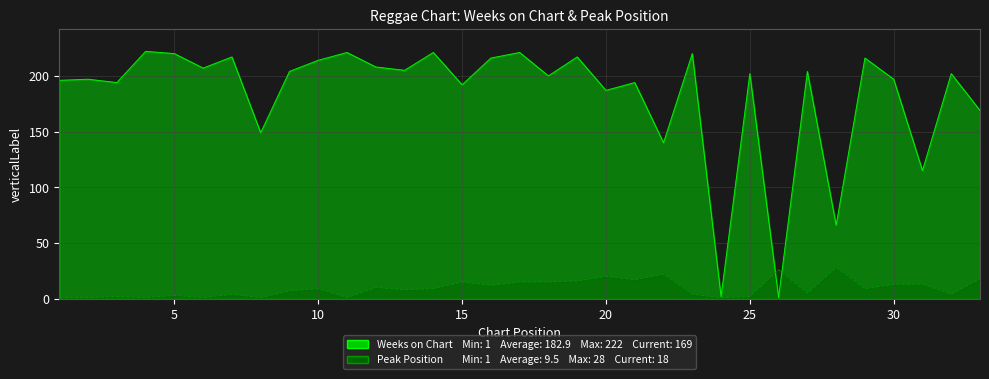

The value of Weeks on Chart at 19 is 321. True or false?

False